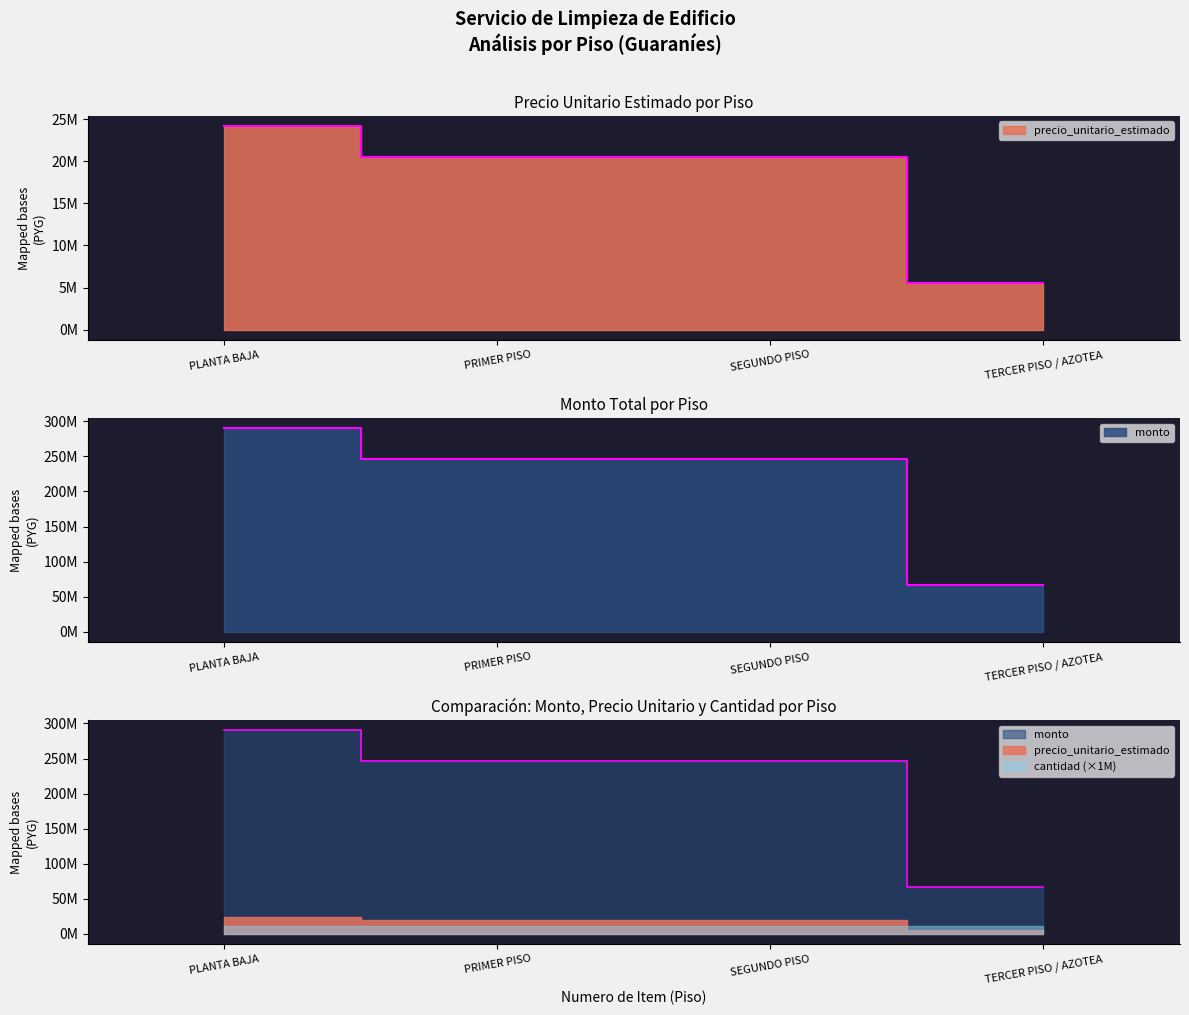

Is it true that monto equals 245769000 at SEGUNDO PISO?

True